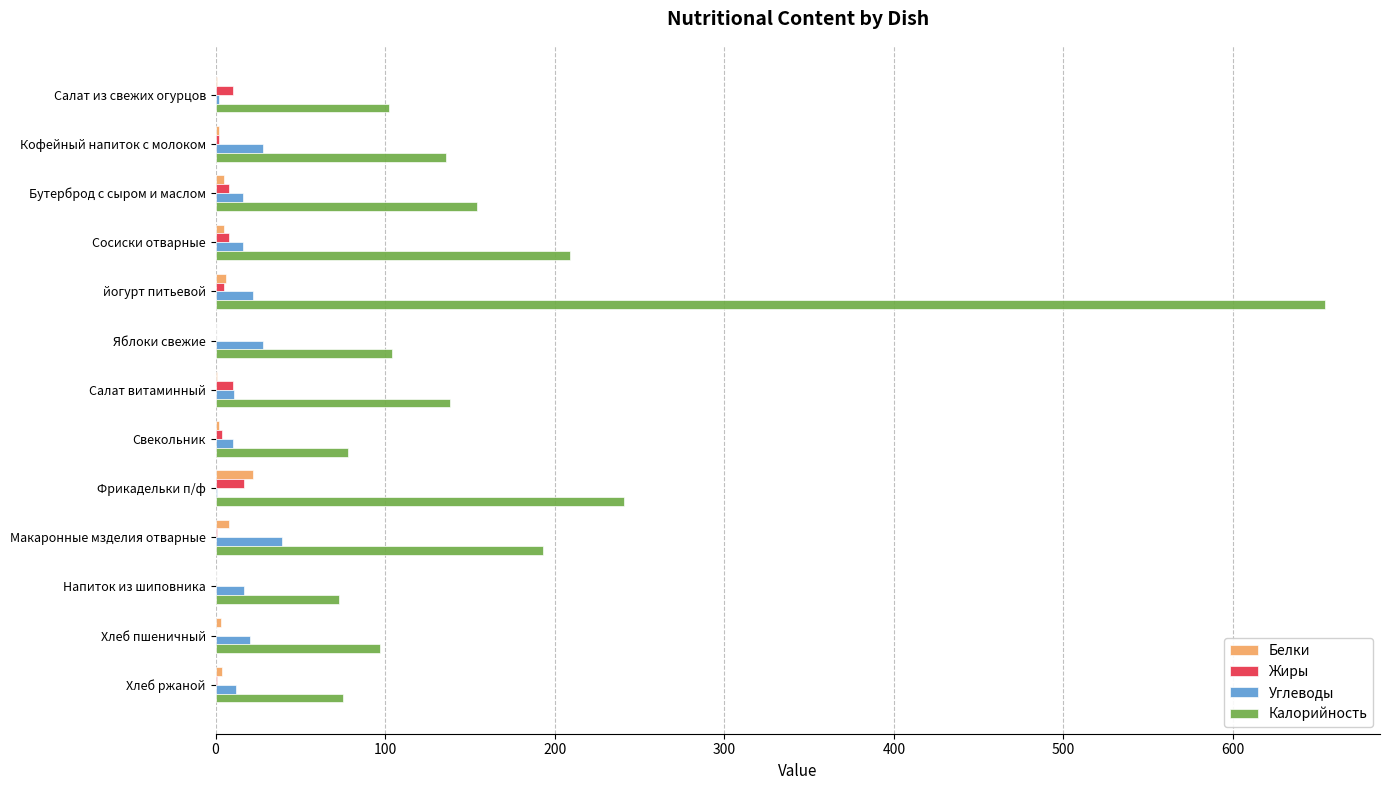

What is the sum of the Углеводы values at Напиток из шиповника and Яблоки свежие?

45